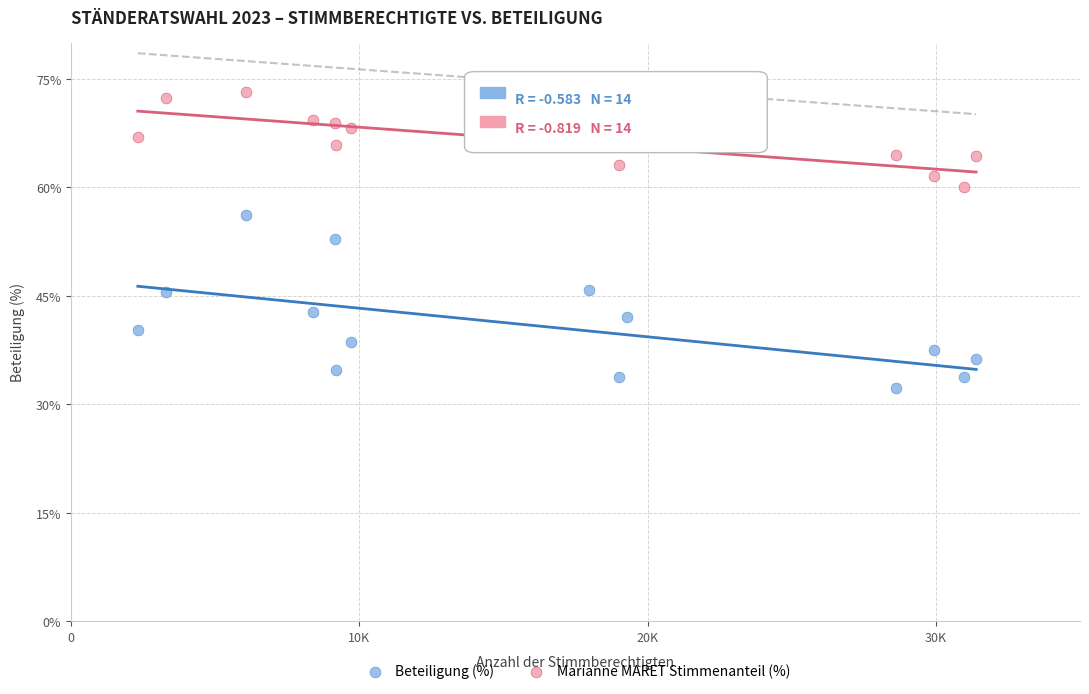

Which series reaches the minimum Y coordinate?

Beteiligung (%)